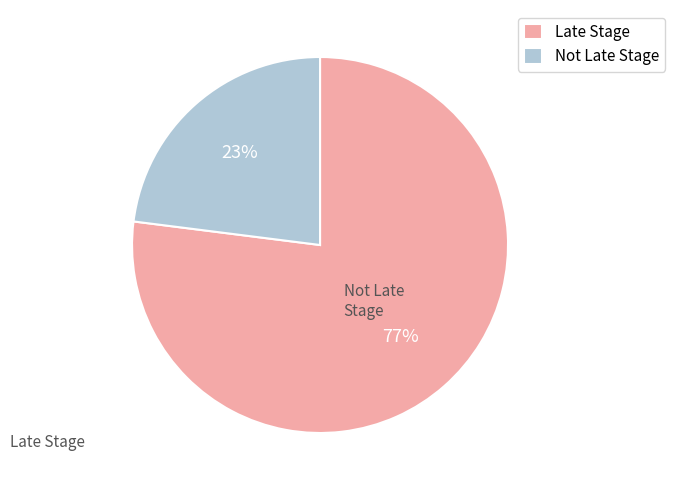

Do Late Stage and Not Late Stage together represent more than half of the pie?

Yes